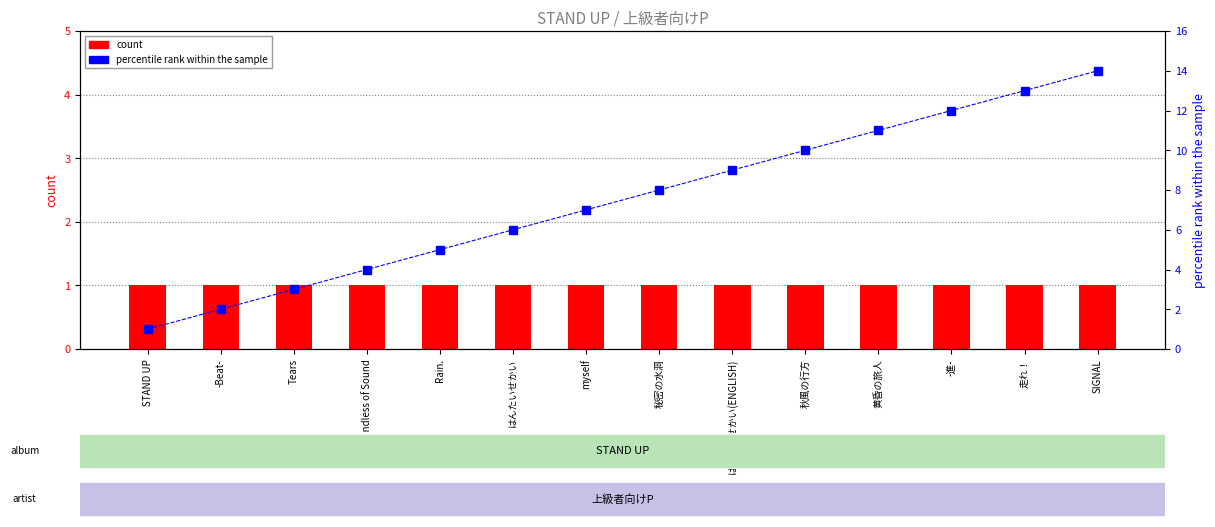

The count series shows 1 at -進-. True or false?

True